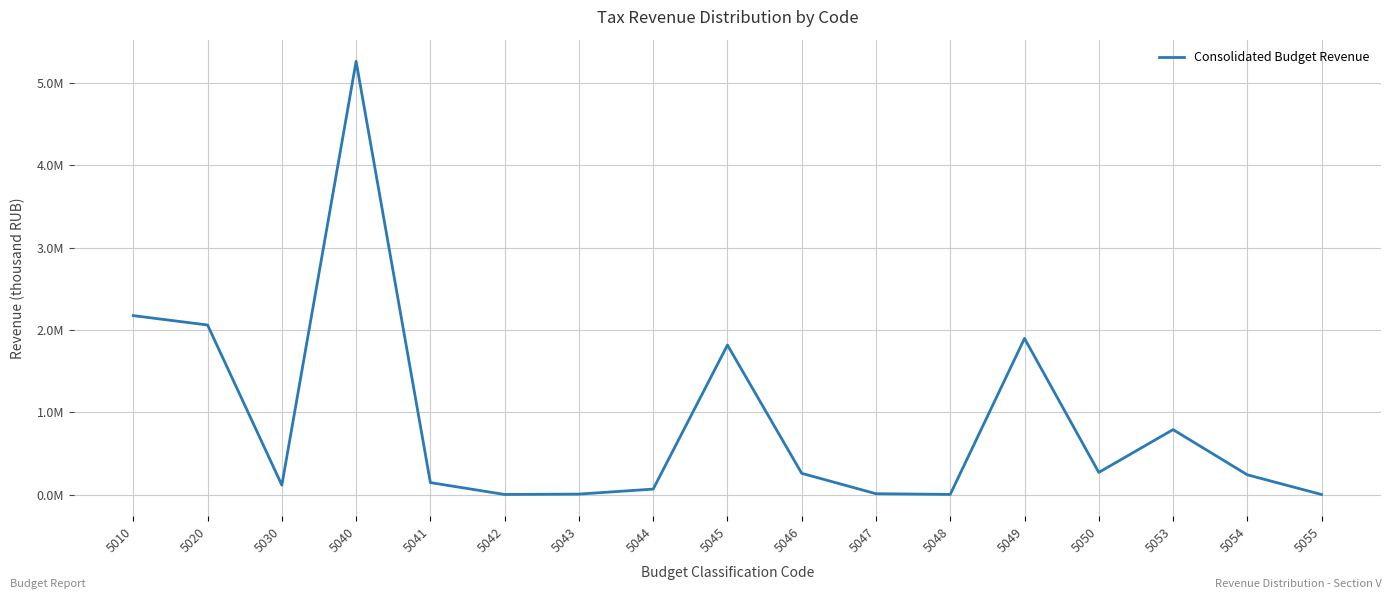

True or false: the data has more than 0 interior local peaks.

True